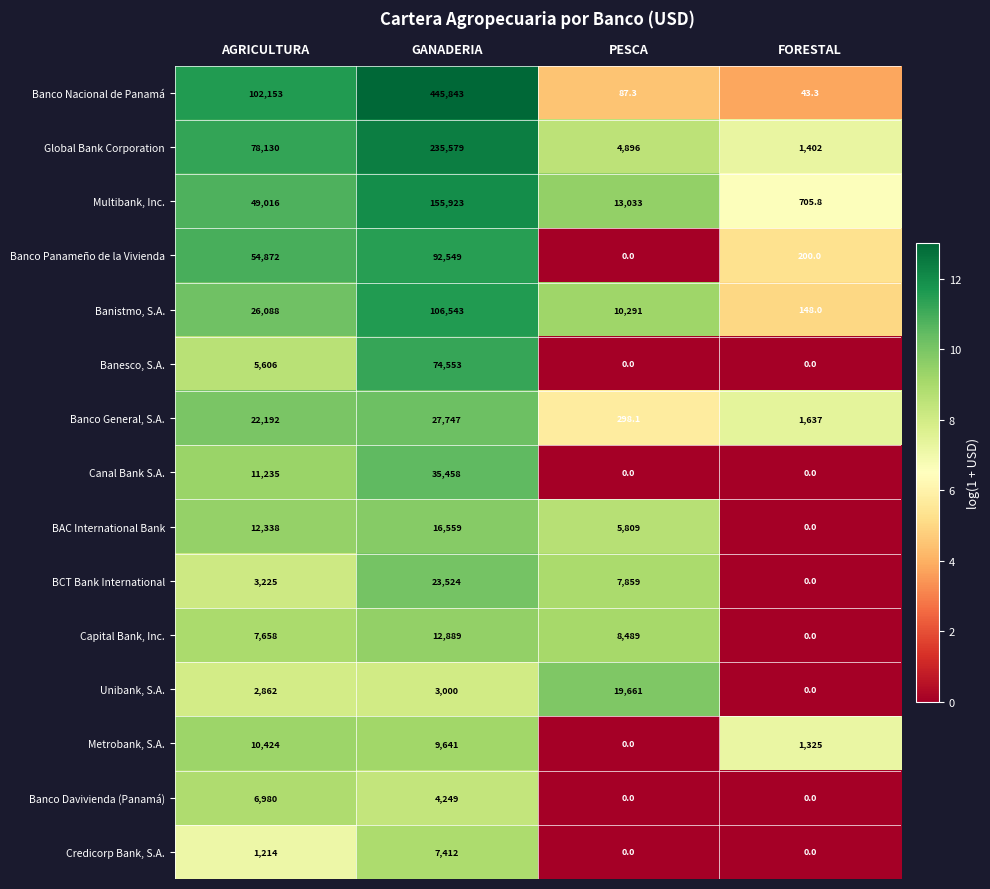

The BCT Bank International series shows 0.0 at FORESTAL. True or false?

True